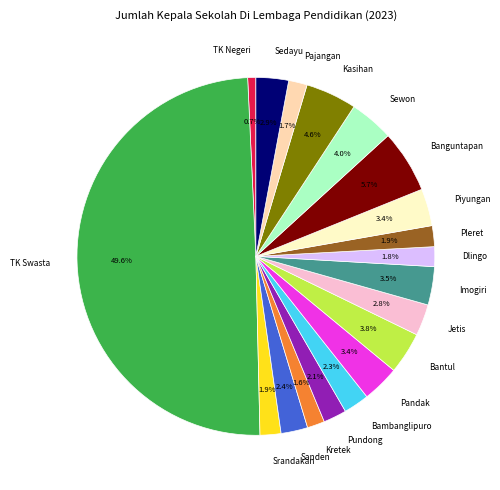

To the nearest percent, what is the average slice percentage?

5%